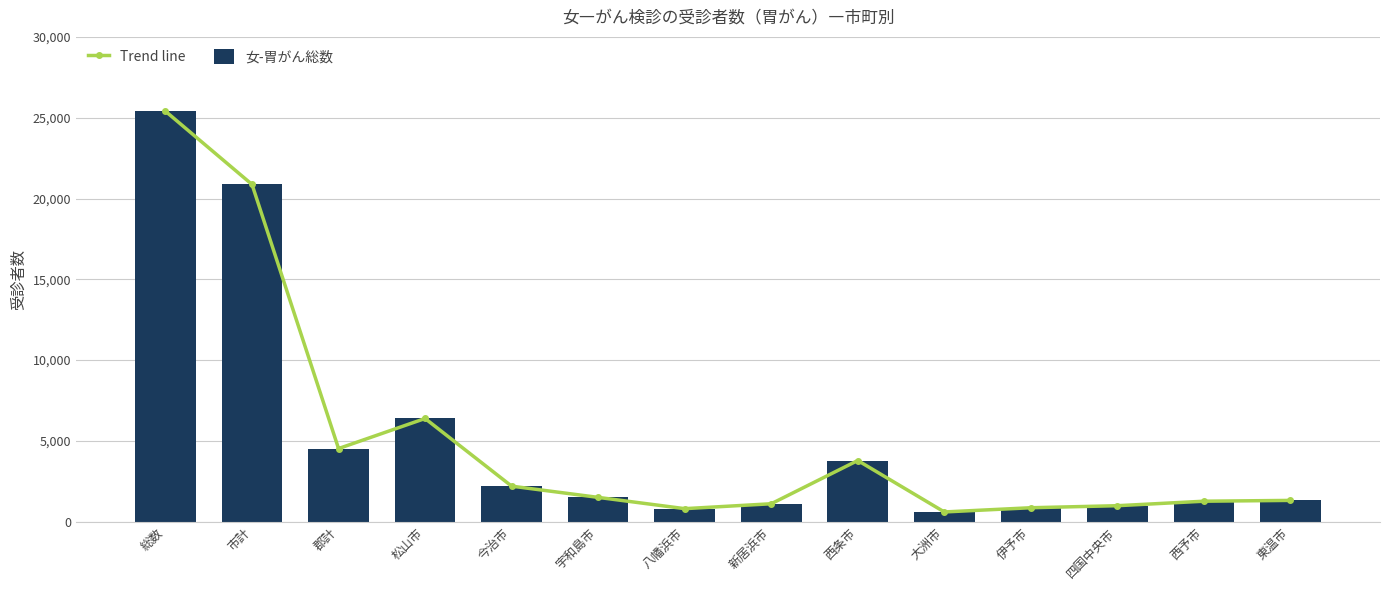

Which category has the lowest value across all series?

大洲市